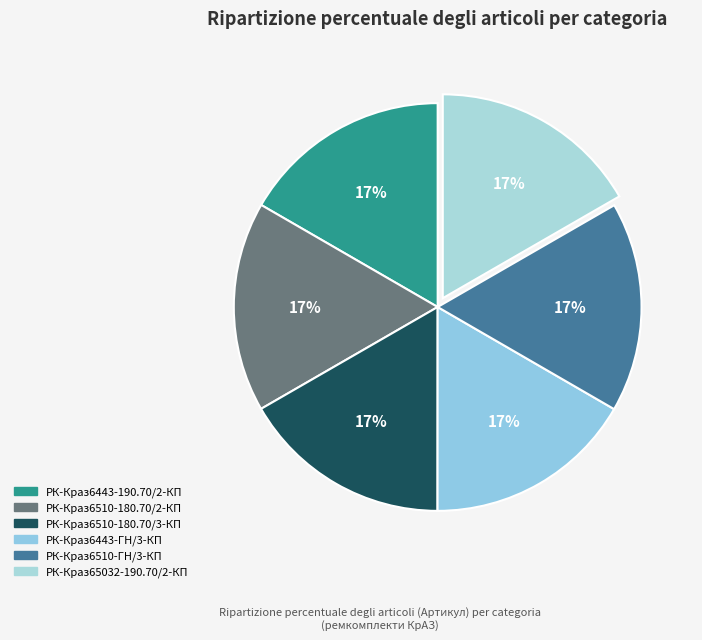

What is the largest slice in the pie chart?

РК-Краз65032-190.70/2-КП